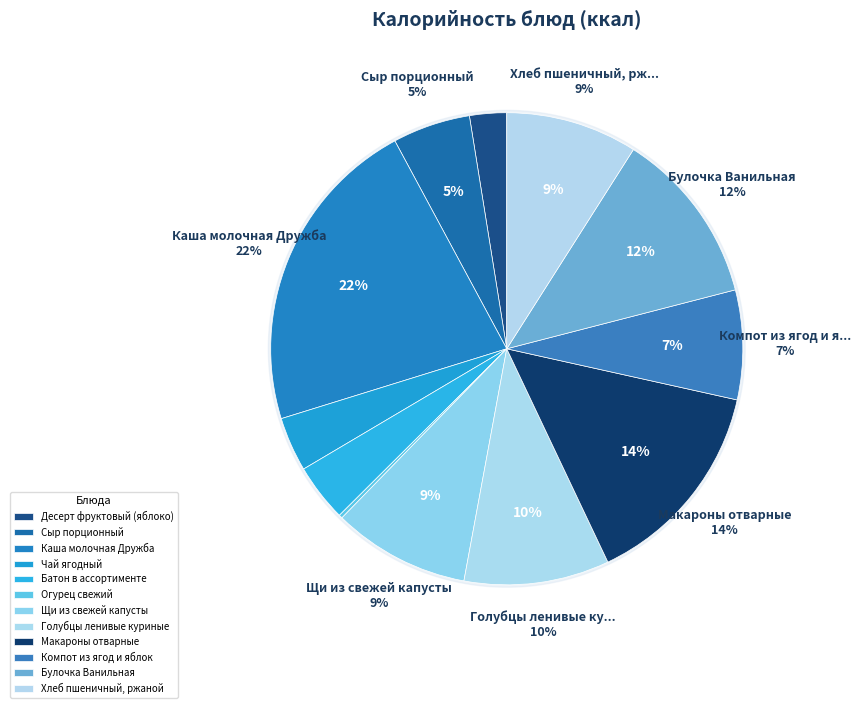

Approximately how many times larger is the value at Сыр порционный compared to Огурец свежий?

22.0